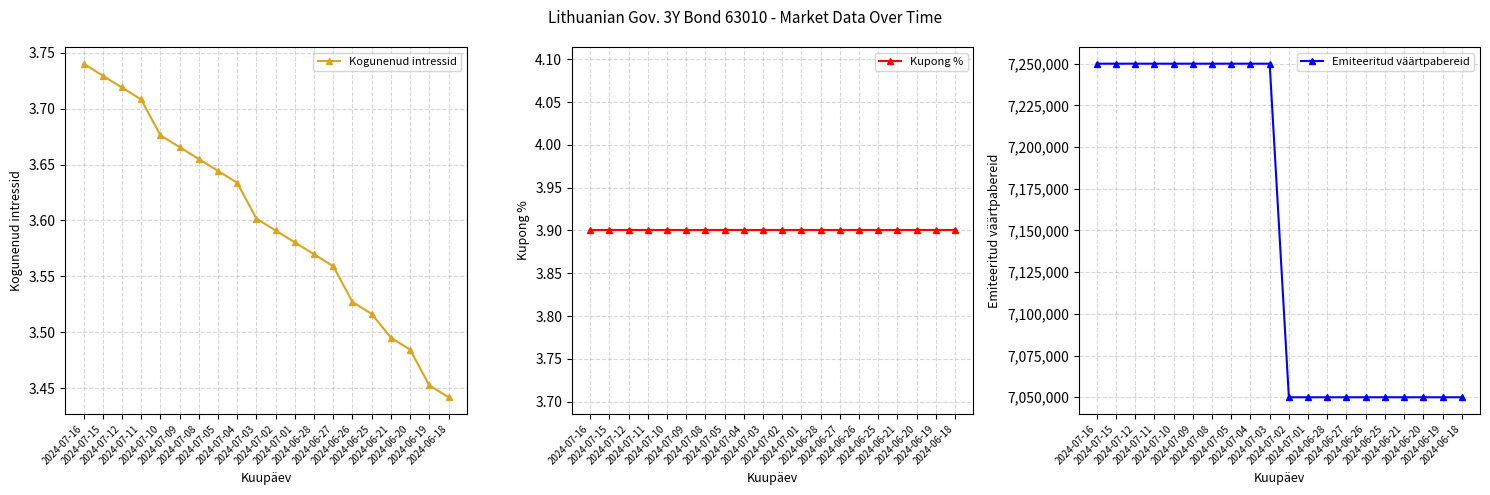

What is the difference between the highest and lowest values at 2024-06-26?

7049996.5